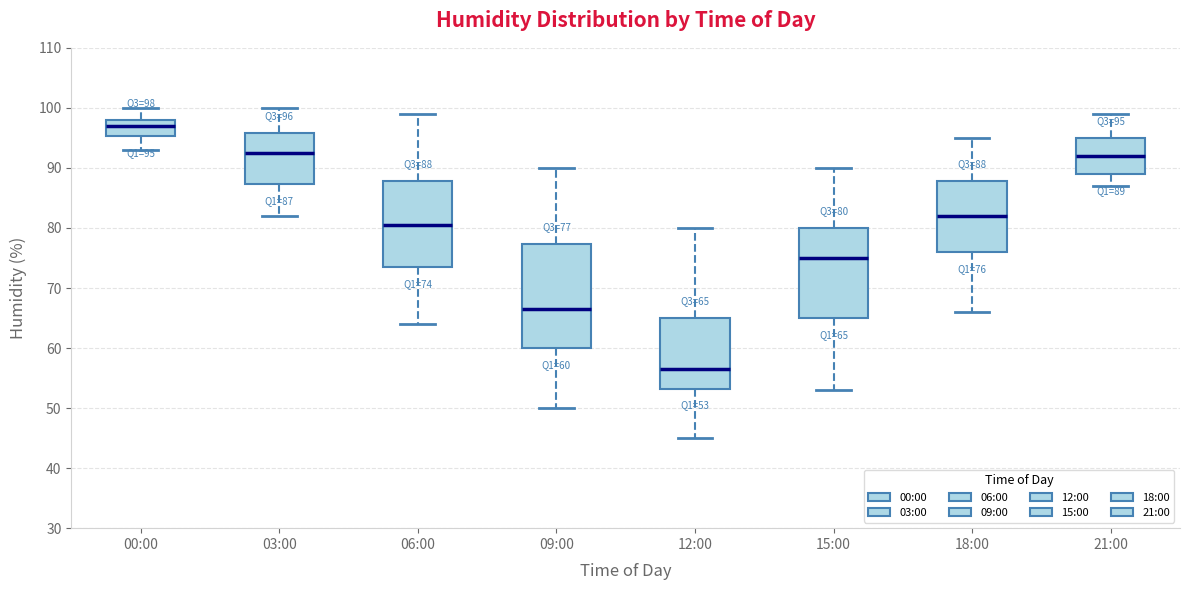

Which box is the tallest, from its lower edge to its upper edge?

09:00